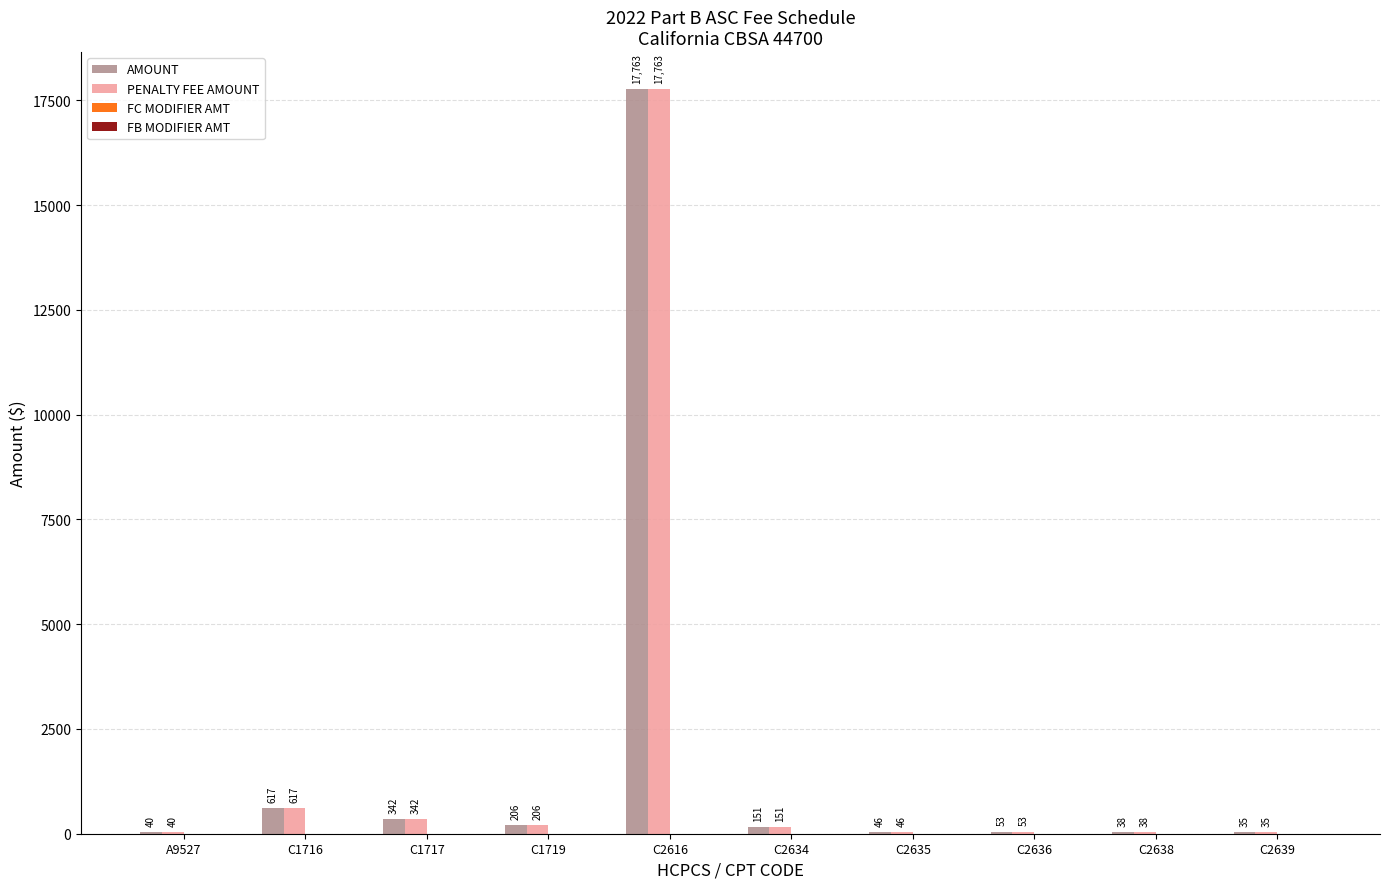

Are the bars grouped side by side (vs. stacked)?

Yes